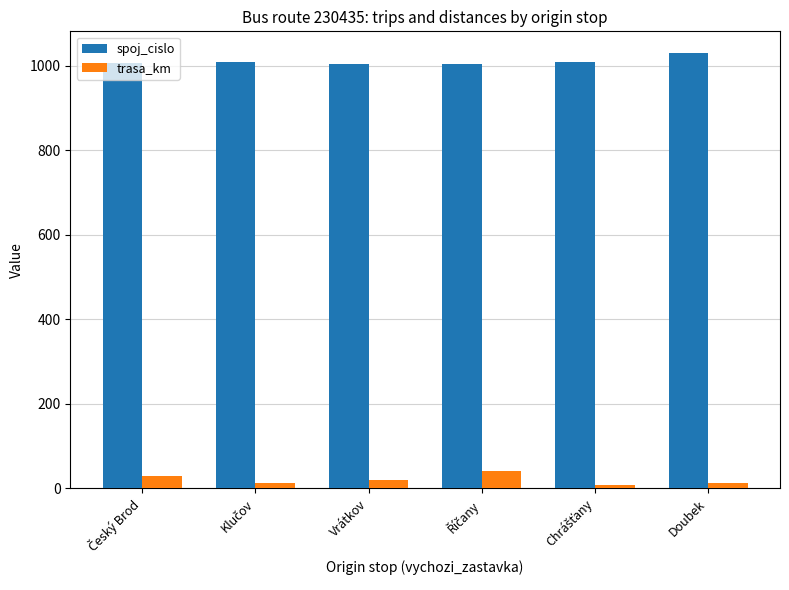

What is the value of the trasa_km bar at the 6th from the left?

11